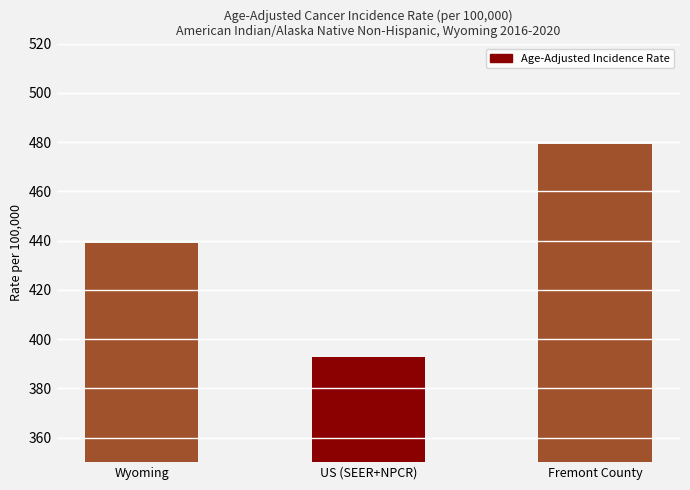

List the labels in order of value, smallest first.

US (SEER+NPCR), Wyoming, Fremont County